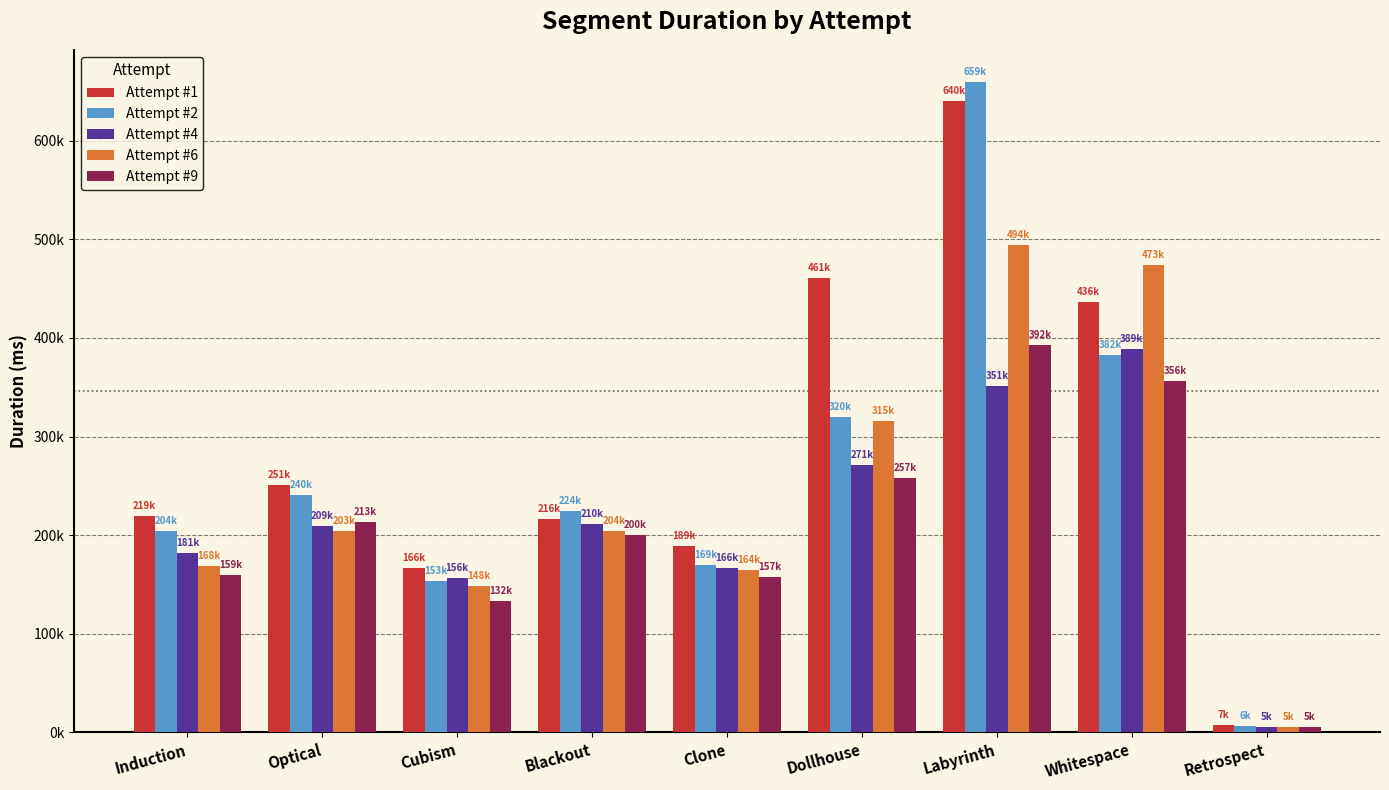

Where is Attempt #2 nearest to the value 332773?

Dollhouse